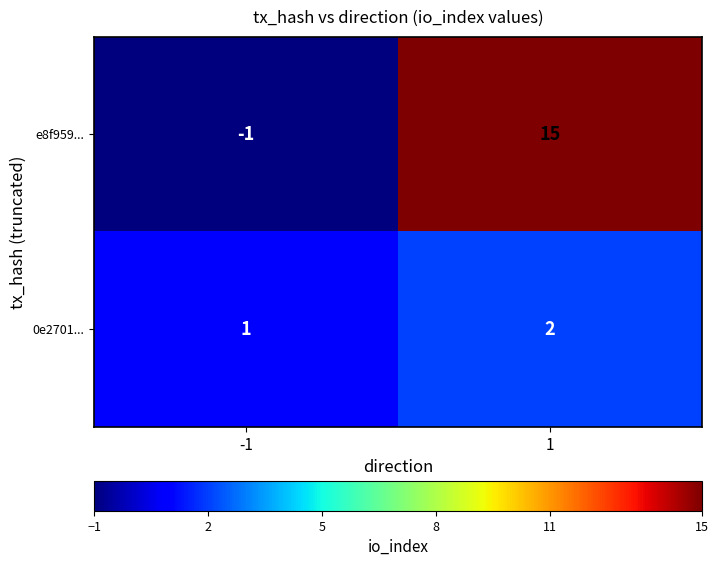

Which series changed the most between -1 and 1?

e8f959...